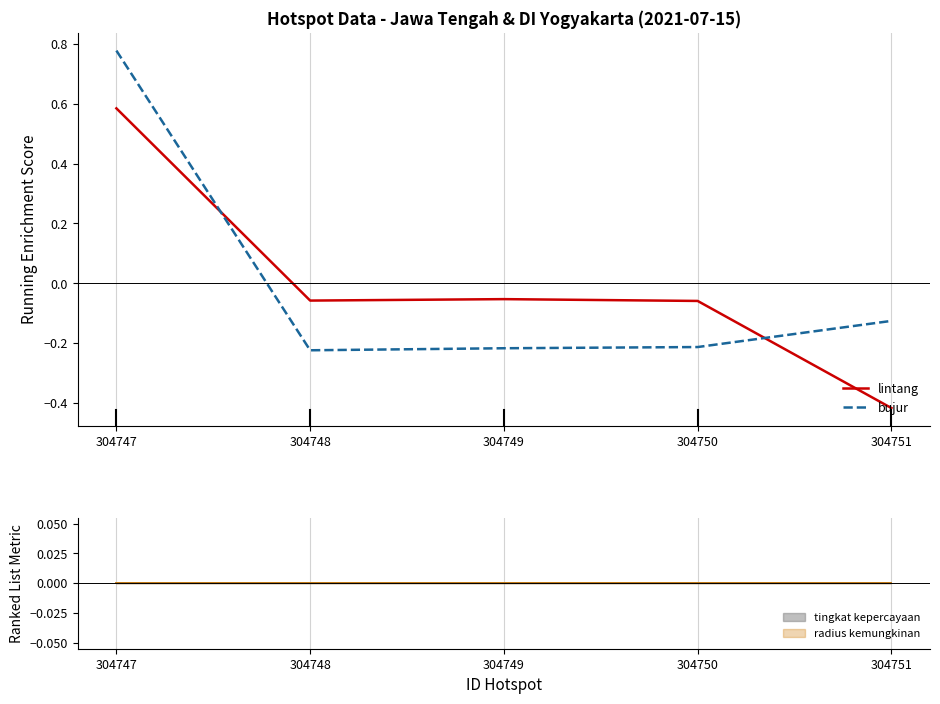

Reading left to right, what are all the values shown in this chart?

lintang: 304747=0.6	304748=-0.1	304749=-0.1	304750=-0.1	304751=-0.4
bujur: 304747=0.8	304748=-0.2	304749=-0.2	304750=-0.2	304751=-0.1